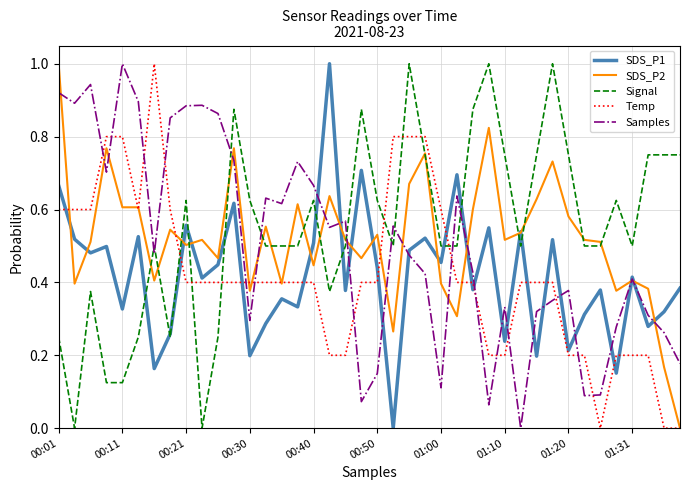

At which category does the chart reach its peak across all series?

17